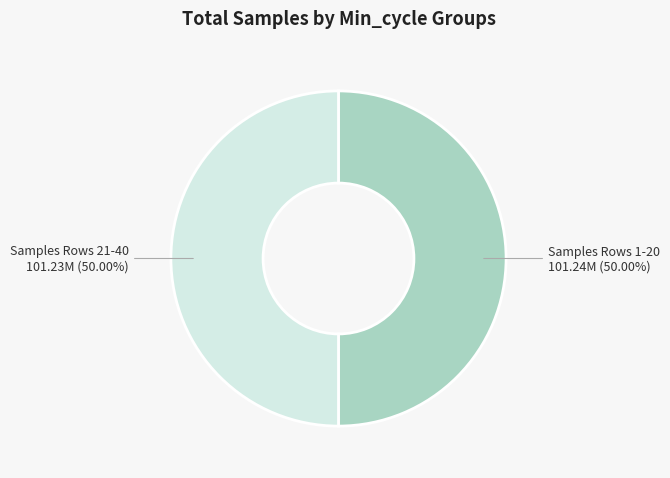

How many segments does this pie chart have?

2